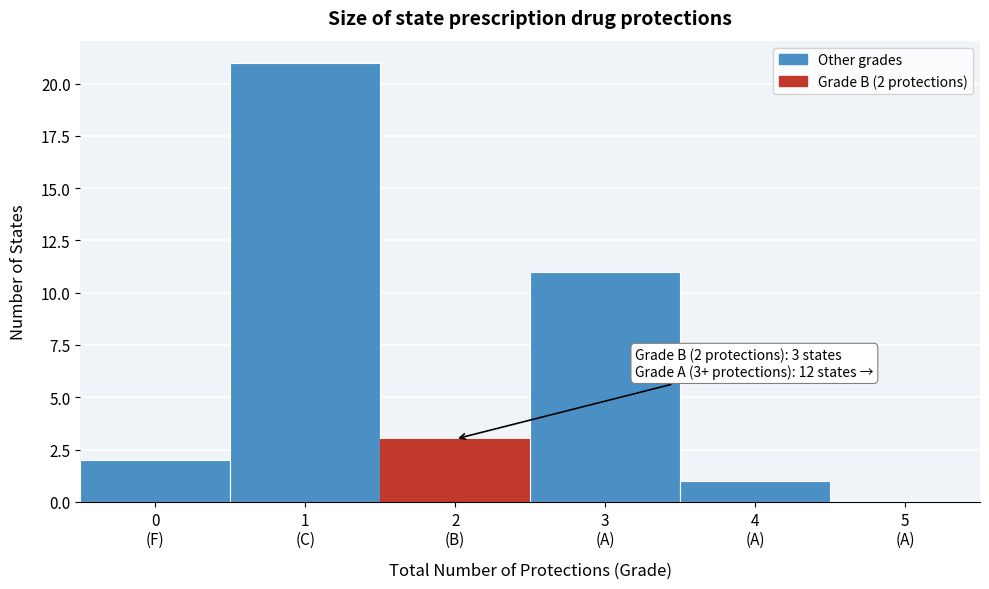

What is the maximum value shown in the chart?

21